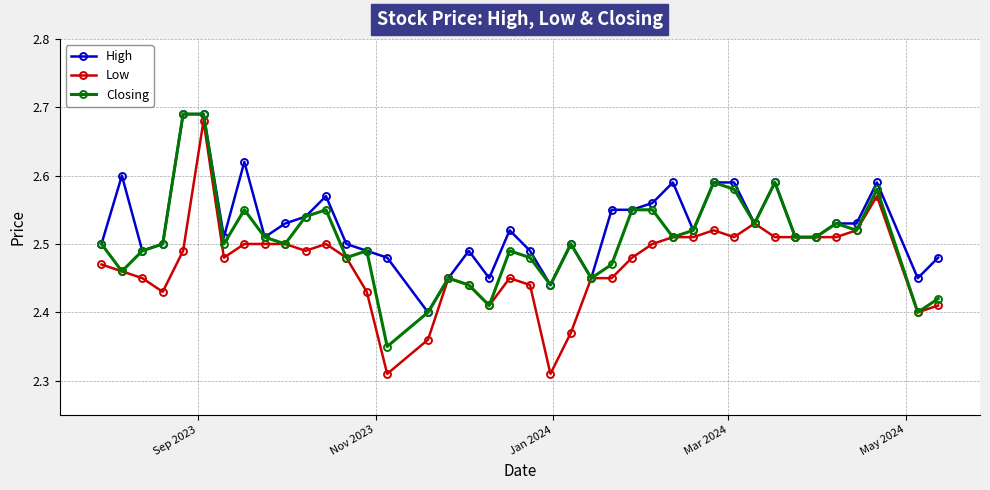

What is the difference between the second highest and minimum values in the Closing series?

0.3